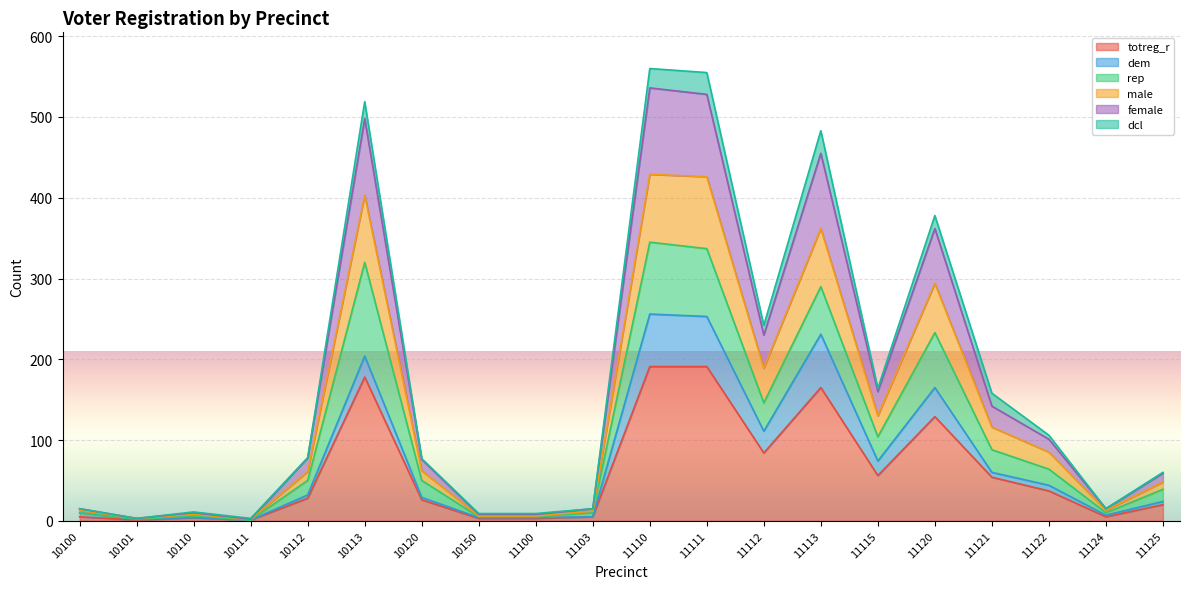

At how many categories does at least one series exceed 22?

12